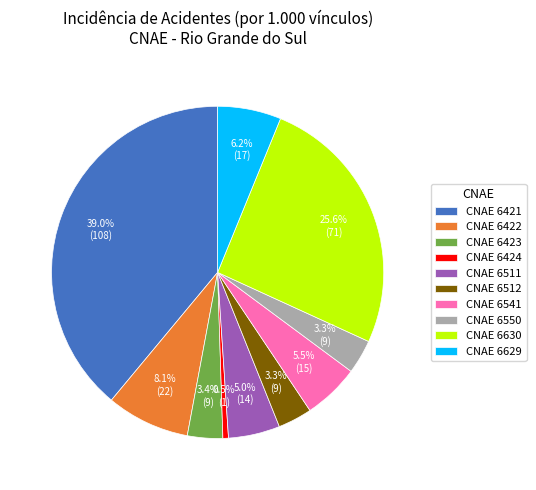

Combined, what portion of the pie is CNAE 6421 and CNAE 6424?

39.5%